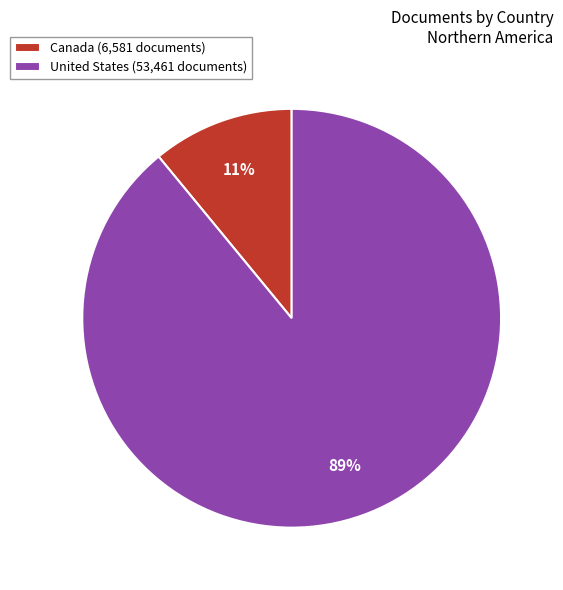

To the nearest percent, what is the average slice percentage?

50%